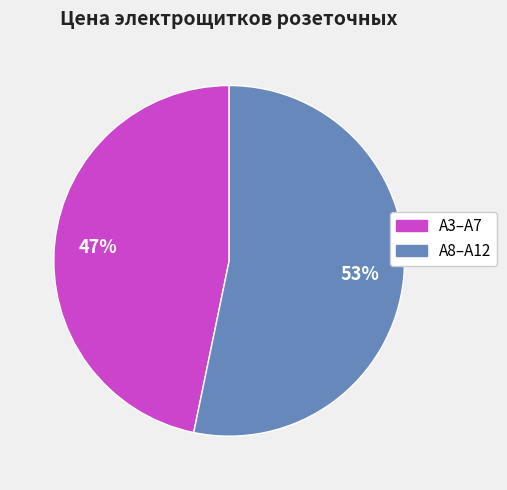

How many slices are in this pie chart?

2